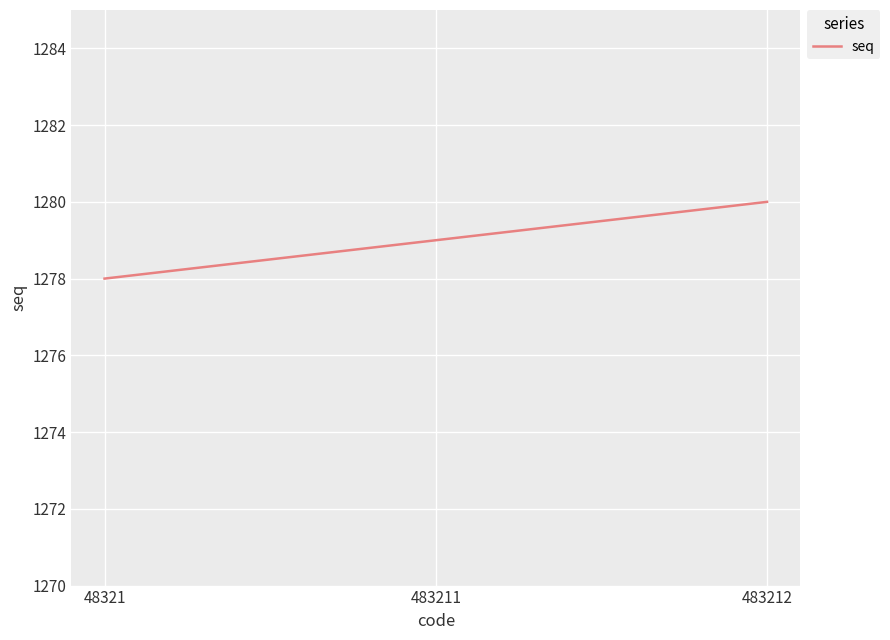

How many lines are shown in the chart?

1